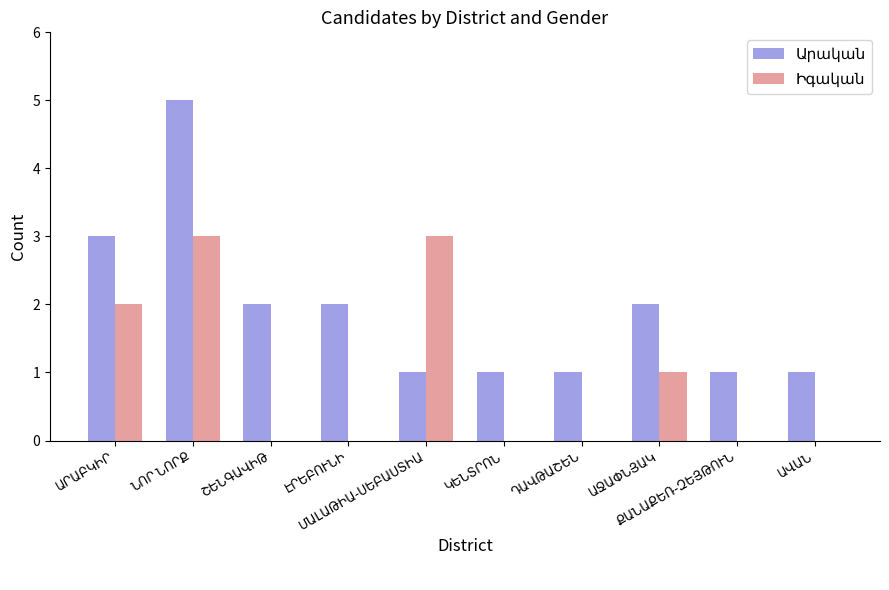

How many distinct data groups are displayed?

2